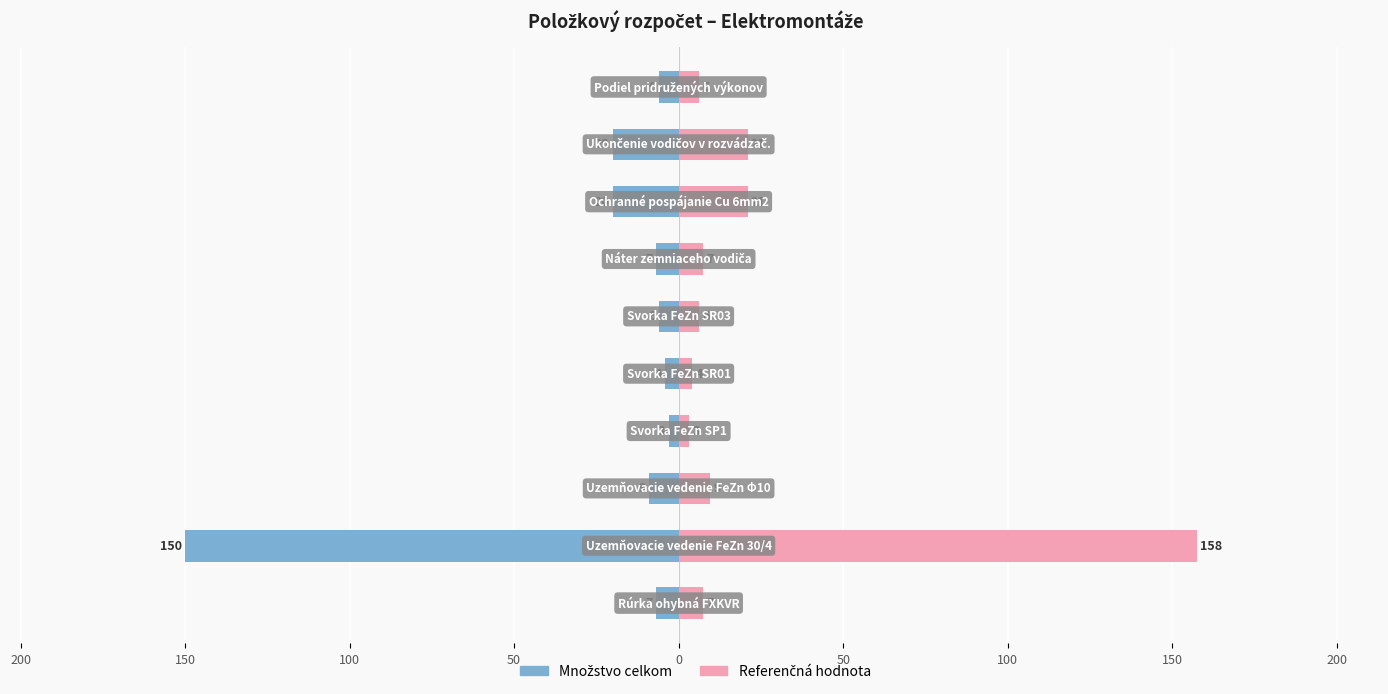

Is the value of Množstvo at 150 greater than the value of Množstvo (ref) at 50?

No